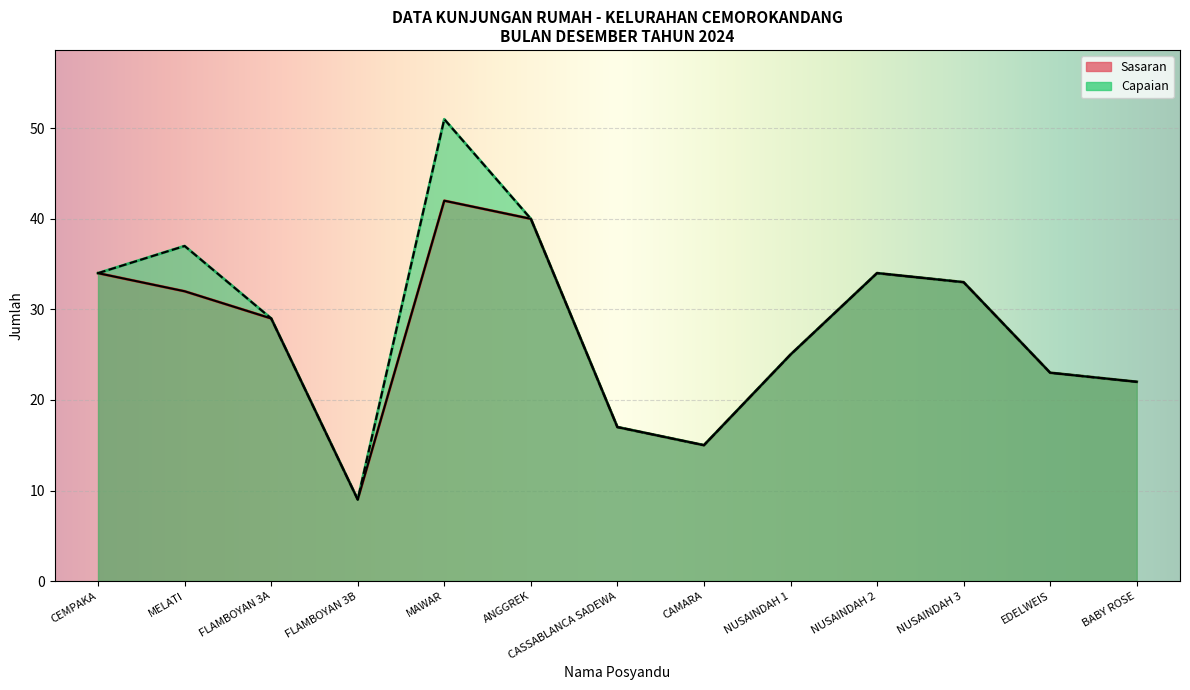

What is the spread (max minus min) of values at MAWAR?

9